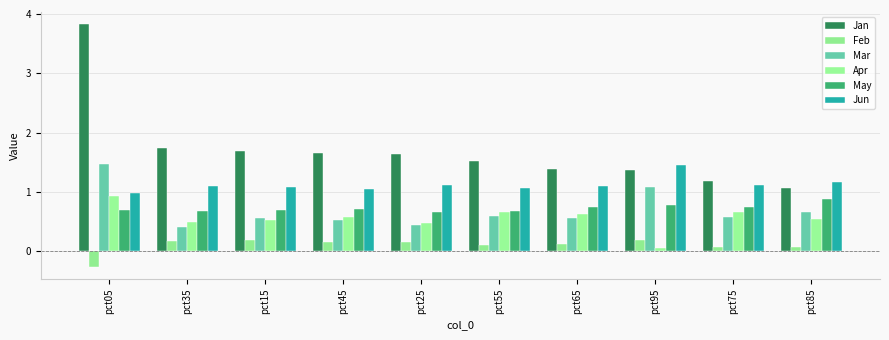

The Jun series shows 1.6 at pct15. True or false?

False